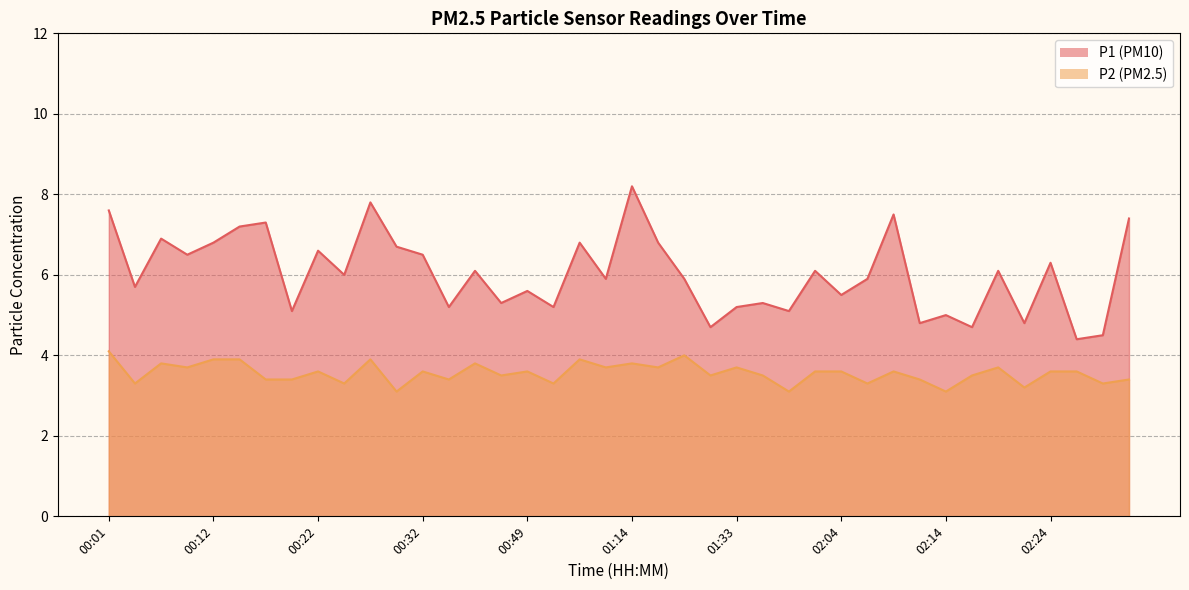

What is the total value across all series at 02:17?

8.2